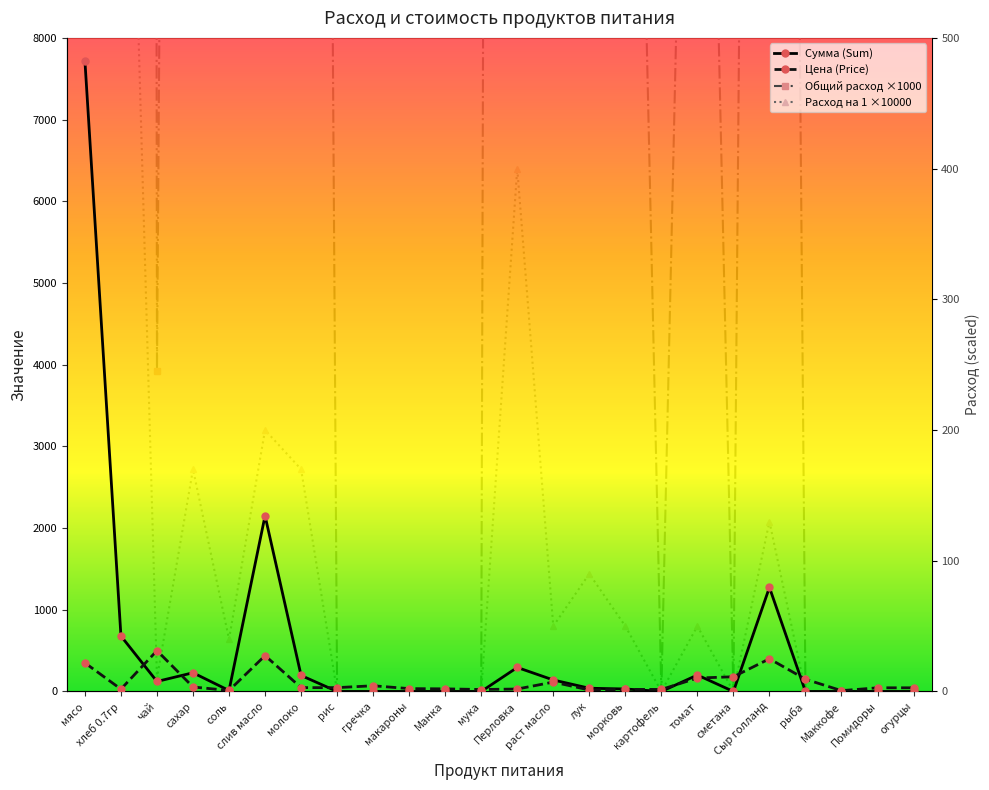

What is the difference between the second highest and second lowest values in the Сумма (Sum) series?

2150.6